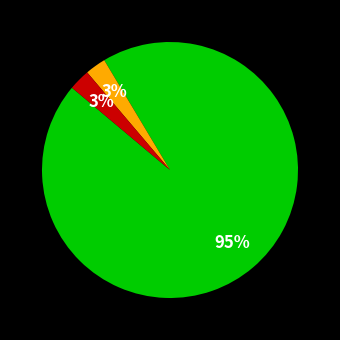

To the nearest percent, what is the average slice percentage?

33%